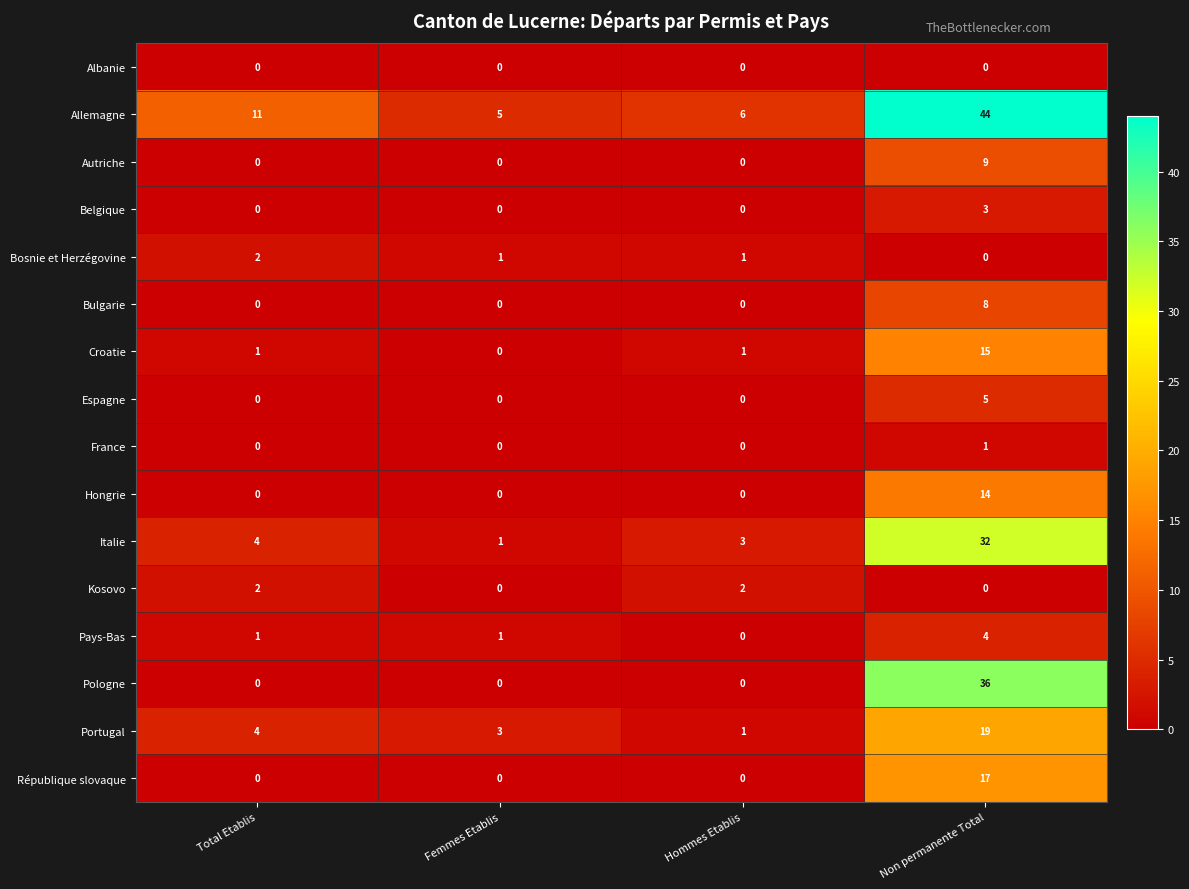

What is the difference between the highest and lowest values at Total Etablis?

11